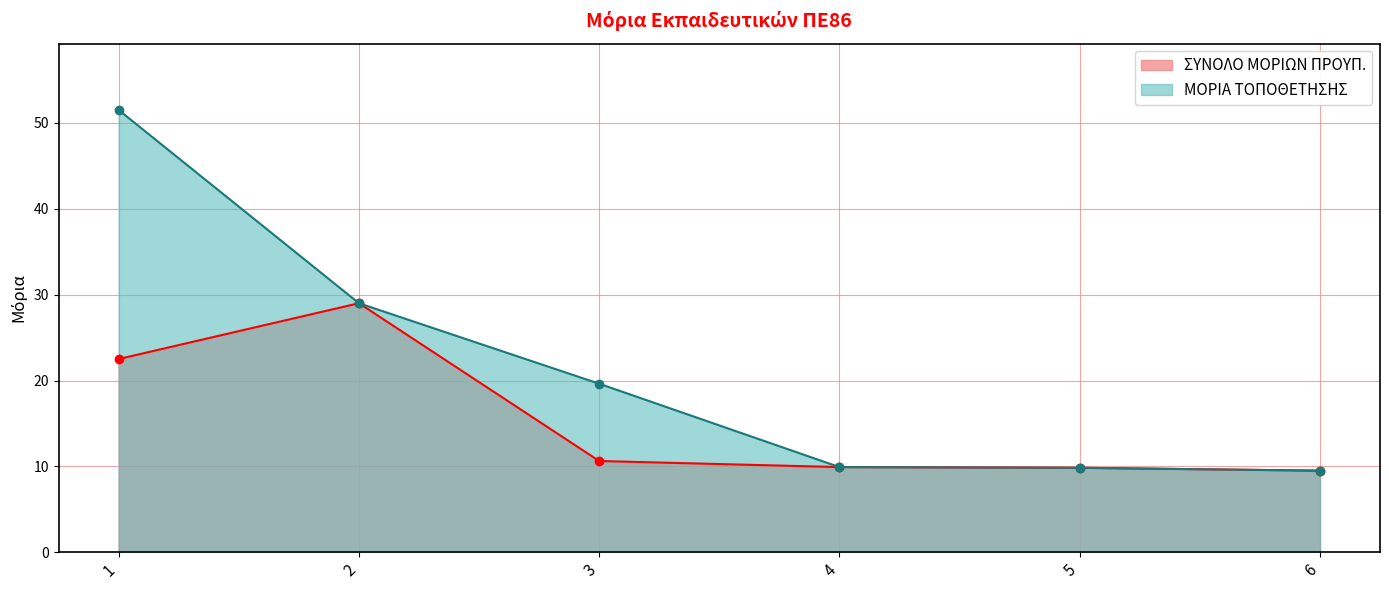

Read the ΣΥΝΟΛΟ ΜΟΡΙΩΝ ΠΡΟΥΠ. value at 2.

29.0